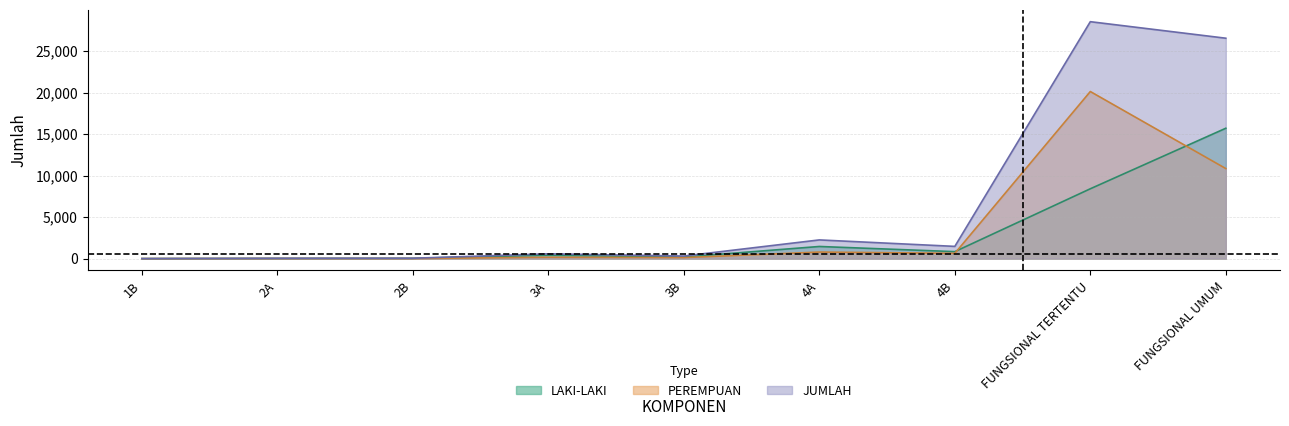

True or false: PEREMPUAN and JUMLAH intersect in this chart.

False